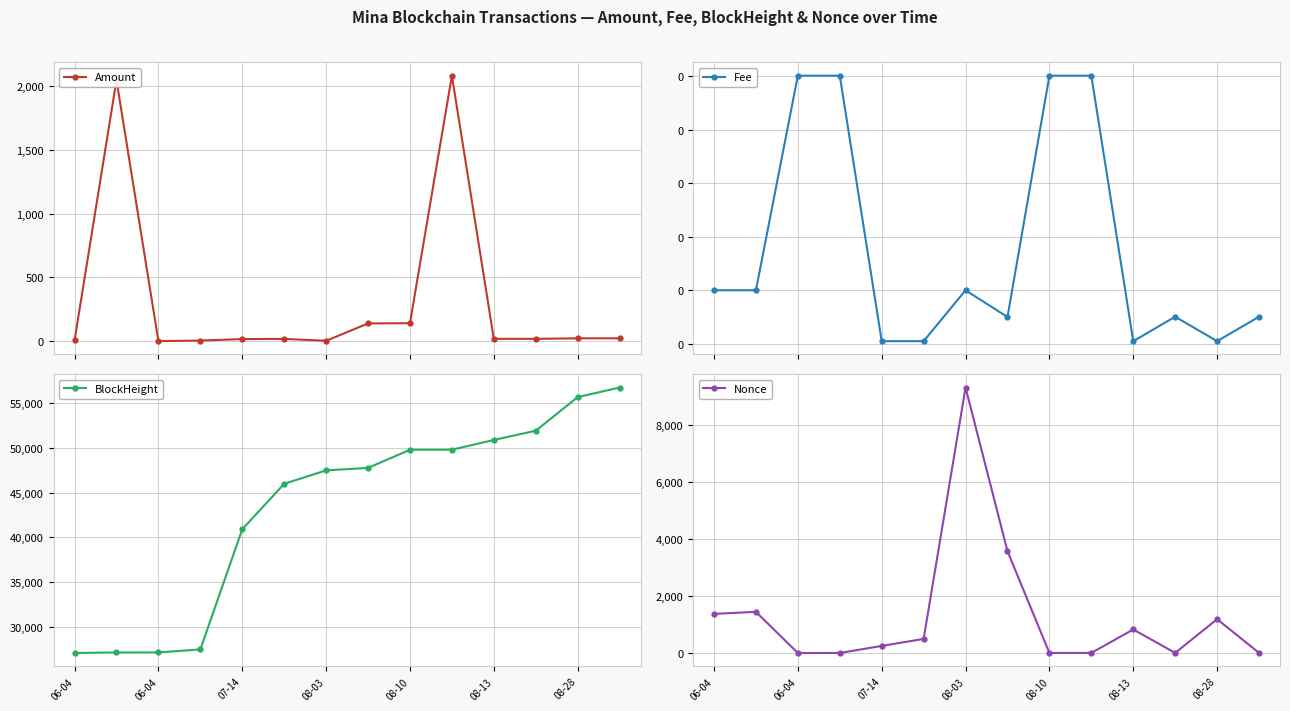

How many values in the Amount series are below 18?

6